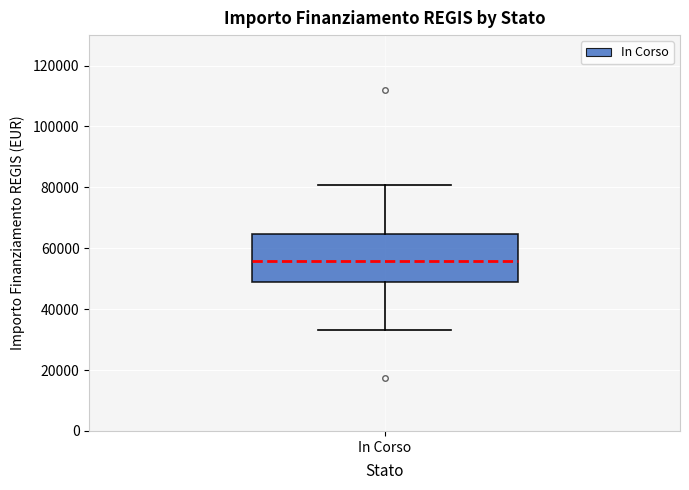

Where is the lower edge of the box for In Corso on the y-axis? The values are not printed on the chart, so give them approximately, as read against the axis.

50000